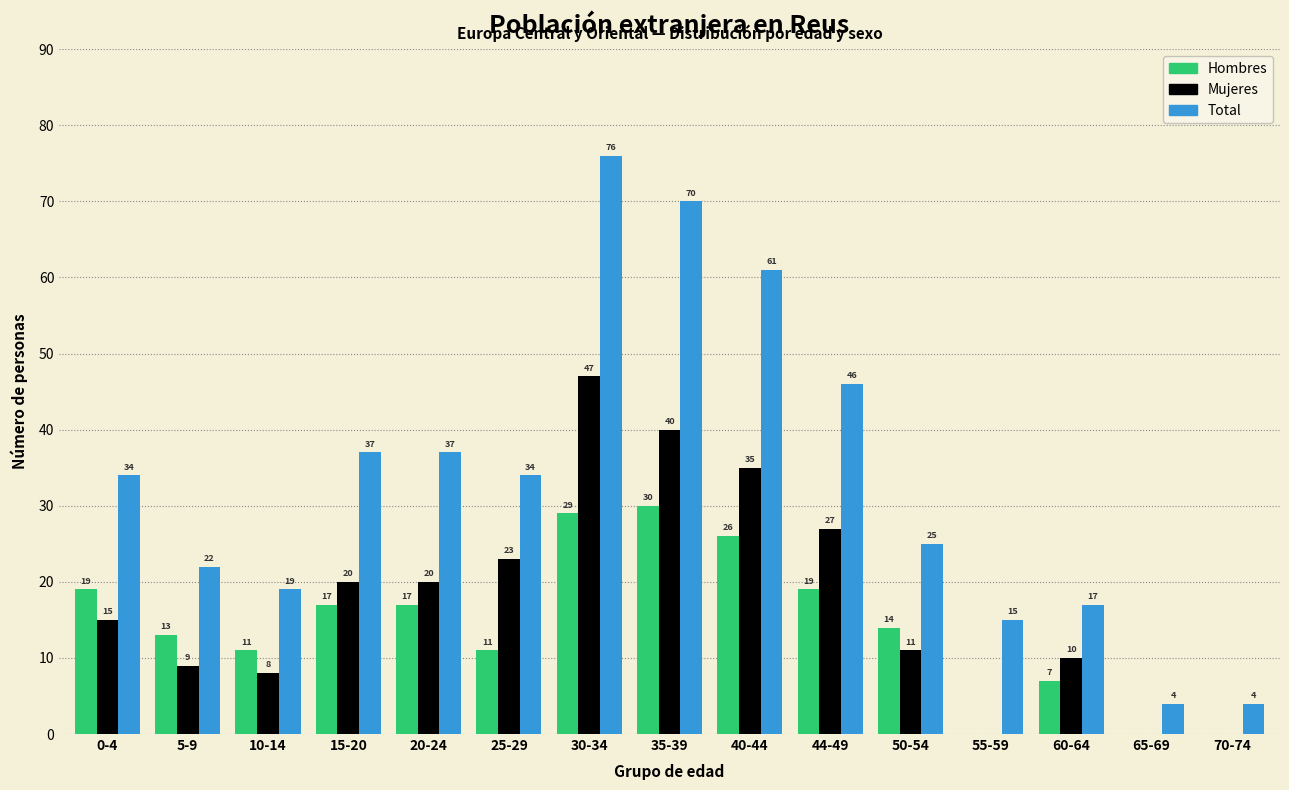

Reading right to left, what are all the values shown in this chart?

Hombres: 70-74=0	65-69=0	60-64=7	55-59=0	50-54=14	44-49=19	40-44=26	35-39=30	30-34=29	25-29=11	20-24=17	15-20=17	10-14=11	5-9=13	0-4=19
Mujeres: 70-74=0	65-69=0	60-64=10	55-59=0	50-54=11	44-49=27	40-44=35	35-39=40	30-34=47	25-29=23	20-24=20	15-20=20	10-14=8	5-9=9	0-4=15
Total: 70-74=4	65-69=4	60-64=17	55-59=15	50-54=25	44-49=46	40-44=61	35-39=70	30-34=76	25-29=34	20-24=37	15-20=37	10-14=19	5-9=22	0-4=34